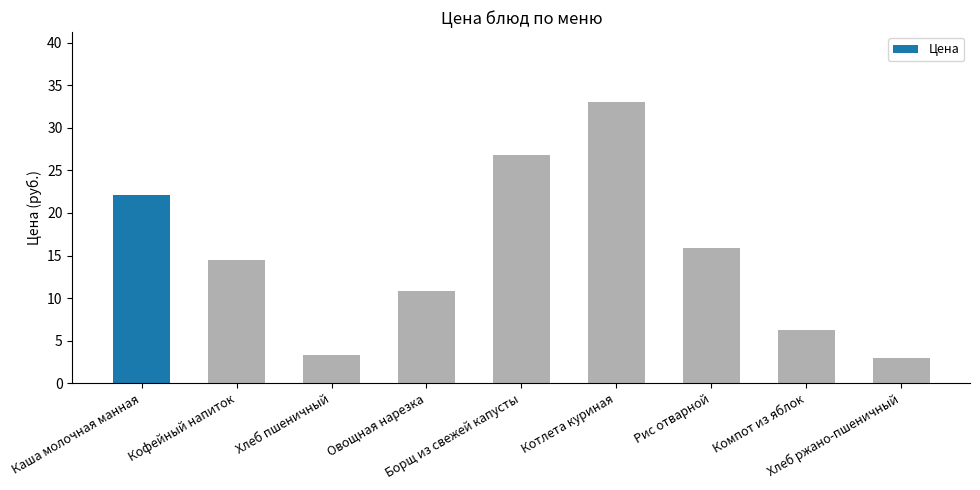

What is the greatest value displayed?

33.0